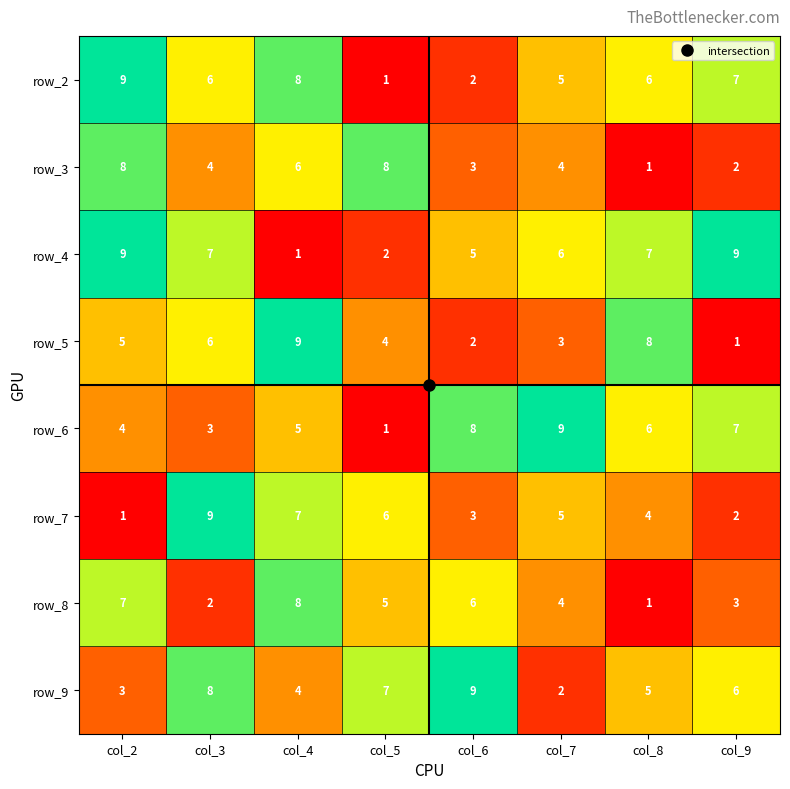

Between col_7 and col_8, which series saw the biggest shift?

row_5